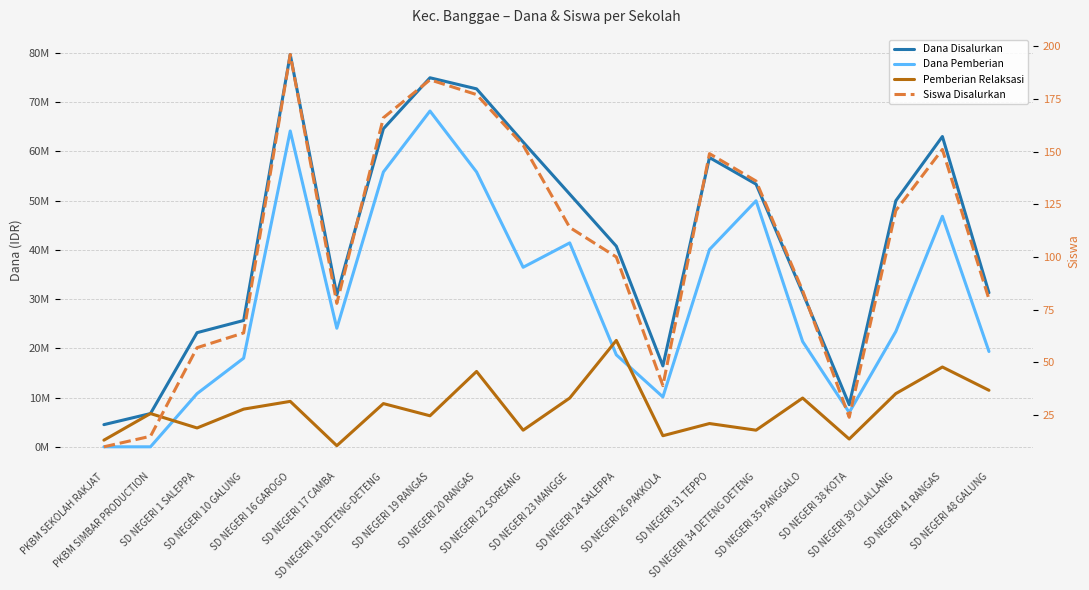

Reading right to left, list all the values displayed in this chart.

Dana Disalurkan: SD NEGERI 48 GALUNG=31275000	SD NEGERI 41 RANGAS=63000000	SD NEGERI 39 CILALLANG=49950000	SD NEGERI 38 KOTA=8550000	SD NEGERI 35 PANGGALO=31275000	SD NEGERI 34 DETENG DETENG=53325000	SD NEGERI 31 TEPPO=58725000	SD NEGERI 26 PAKKOLA=16425000	SD NEGERI 24 SALEPPA=40725000	SD NEGERI 23 MANGGE=51300000	SD NEGERI 22 SOREANG=61875000	SD NEGERI 20 RANGAS=72675000	SD NEGERI 19 RANGAS=74925000	SD NEGERI 18 DETENG-DETENG=64575000	SD NEGERI 17 CAMBA=30825000	SD NEGERI 16 GAROGO=79650000	SD NEGERI 10 GALUNG=25650000	SD NEGERI 1 SALEPPA=23175000	PKBM SIMBAR PRODUCTION=6750000	PKBM SEKOLAH RAKJAT=4500000
Dana Pemberian: SD NEGERI 48 GALUNG=19350000	SD NEGERI 41 RANGAS=46800000	SD NEGERI 39 CILALLANG=23400000	SD NEGERI 38 KOTA=6975000	SD NEGERI 35 PANGGALO=21375000	SD NEGERI 34 DETENG DETENG=49950000	SD NEGERI 31 TEPPO=40050000	SD NEGERI 26 PAKKOLA=10125000	SD NEGERI 24 SALEPPA=18675000	SD NEGERI 23 MANGGE=41400000	SD NEGERI 22 SOREANG=36450000	SD NEGERI 20 RANGAS=55800000	SD NEGERI 19 RANGAS=68175000	SD NEGERI 18 DETENG-DETENG=55800000	SD NEGERI 17 CAMBA=24075000	SD NEGERI 16 GAROGO=64125000	SD NEGERI 10 GALUNG=18000000	SD NEGERI 1 SALEPPA=10800000	PKBM SIMBAR PRODUCTION=0	PKBM SEKOLAH RAKJAT=0
Pemberian Relaksasi: SD NEGERI 48 GALUNG=11475000	SD NEGERI 41 RANGAS=16200000	SD NEGERI 39 CILALLANG=10800000	SD NEGERI 38 KOTA=1575000	SD NEGERI 35 PANGGALO=9900000	SD NEGERI 34 DETENG DETENG=3375000	SD NEGERI 31 TEPPO=4725000	SD NEGERI 26 PAKKOLA=2250000	SD NEGERI 24 SALEPPA=21600000	SD NEGERI 23 MANGGE=9900000	SD NEGERI 22 SOREANG=3375000	SD NEGERI 20 RANGAS=15300000	SD NEGERI 19 RANGAS=6300000	SD NEGERI 18 DETENG-DETENG=8775000	SD NEGERI 17 CAMBA=225000	SD NEGERI 16 GAROGO=9225000	SD NEGERI 10 GALUNG=7650000	SD NEGERI 1 SALEPPA=3825000	PKBM SIMBAR PRODUCTION=6750000	PKBM SEKOLAH RAKJAT=1350000
Siswa Disalurkan: SD NEGERI 48 GALUNG=80	SD NEGERI 41 RANGAS=151	SD NEGERI 39 CILALLANG=122	SD NEGERI 38 KOTA=24	SD NEGERI 35 PANGGALO=84	SD NEGERI 34 DETENG DETENG=136	SD NEGERI 31 TEPPO=149	SD NEGERI 26 PAKKOLA=39	SD NEGERI 24 SALEPPA=100	SD NEGERI 23 MANGGE=114	SD NEGERI 22 SOREANG=153	SD NEGERI 20 RANGAS=177	SD NEGERI 19 RANGAS=184	SD NEGERI 18 DETENG-DETENG=166	SD NEGERI 17 CAMBA=78	SD NEGERI 16 GAROGO=196	SD NEGERI 10 GALUNG=64	SD NEGERI 1 SALEPPA=57	PKBM SIMBAR PRODUCTION=15	PKBM SEKOLAH RAKJAT=10